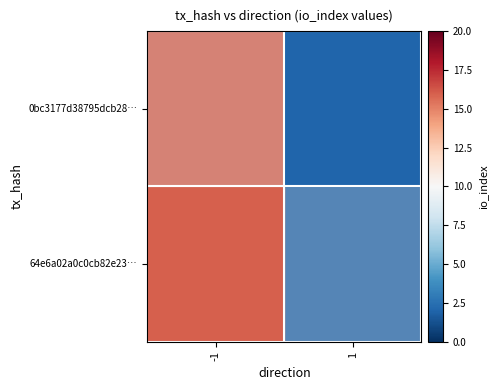

Which label corresponds to the largest value in the chart?

-1